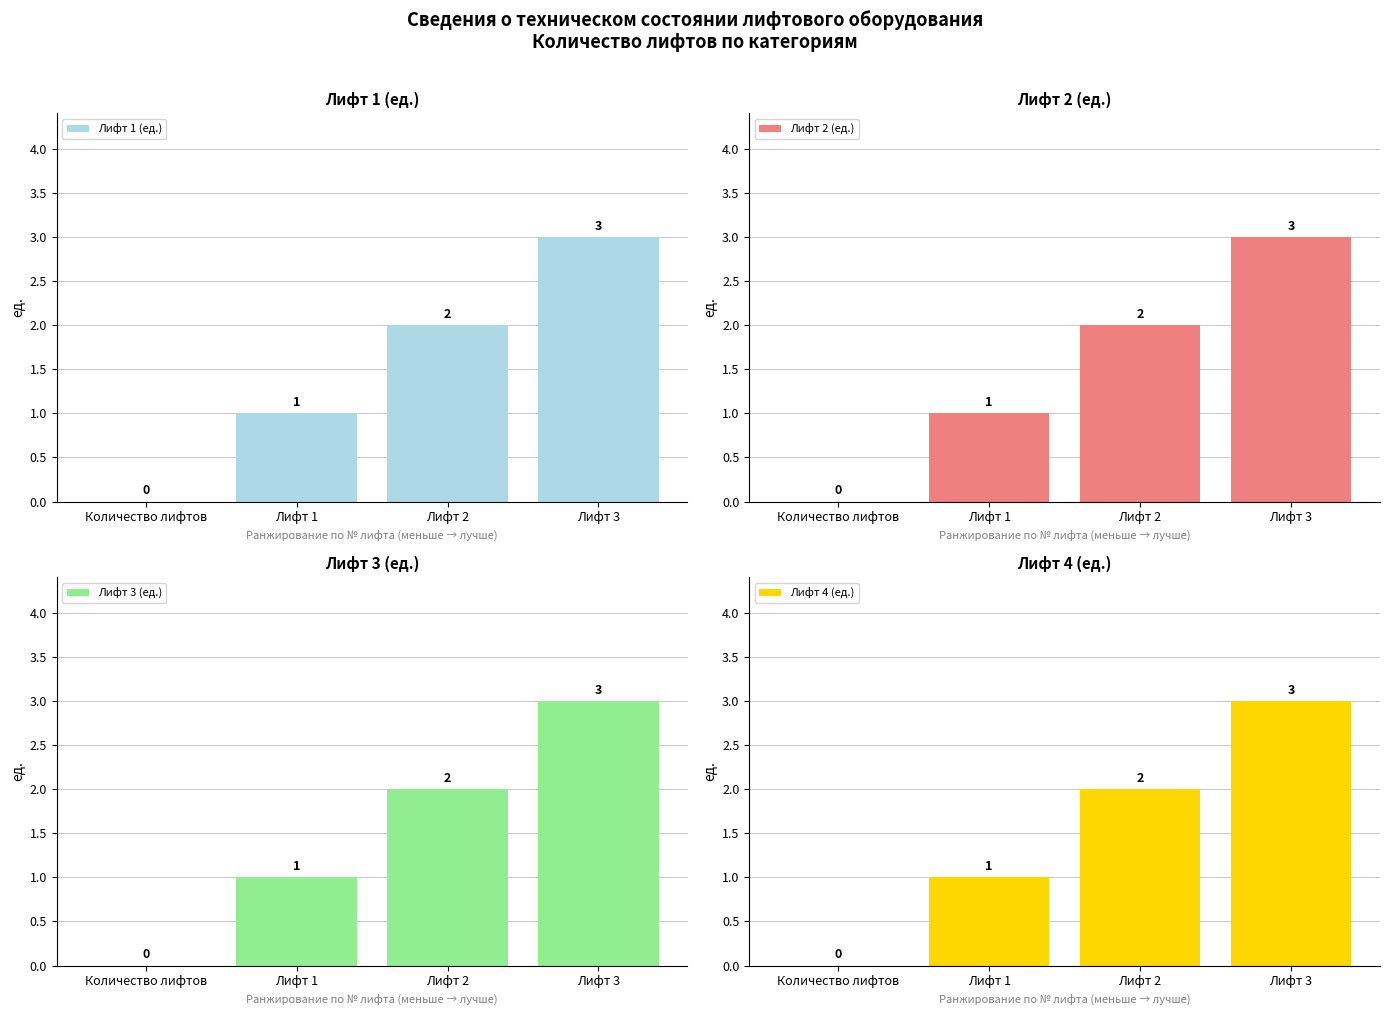

What position from the left is Количество лифтов?

1